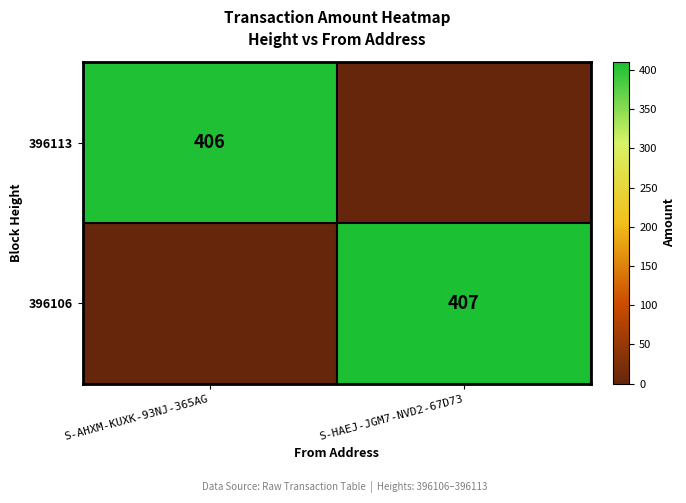

Is it true that 396113 equals 110 at S-AHXM-KUXK-93NJ-365AG?

False